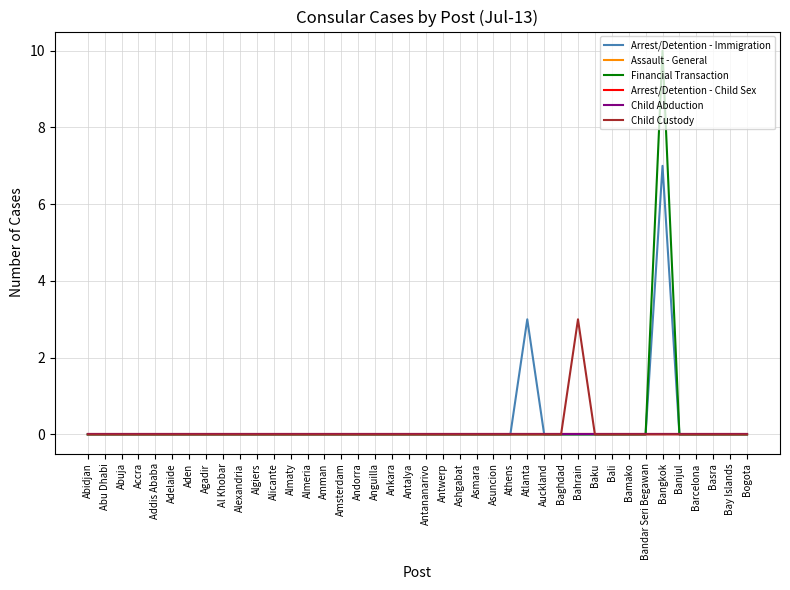

At how many categories does at least one series exceed 8?

1